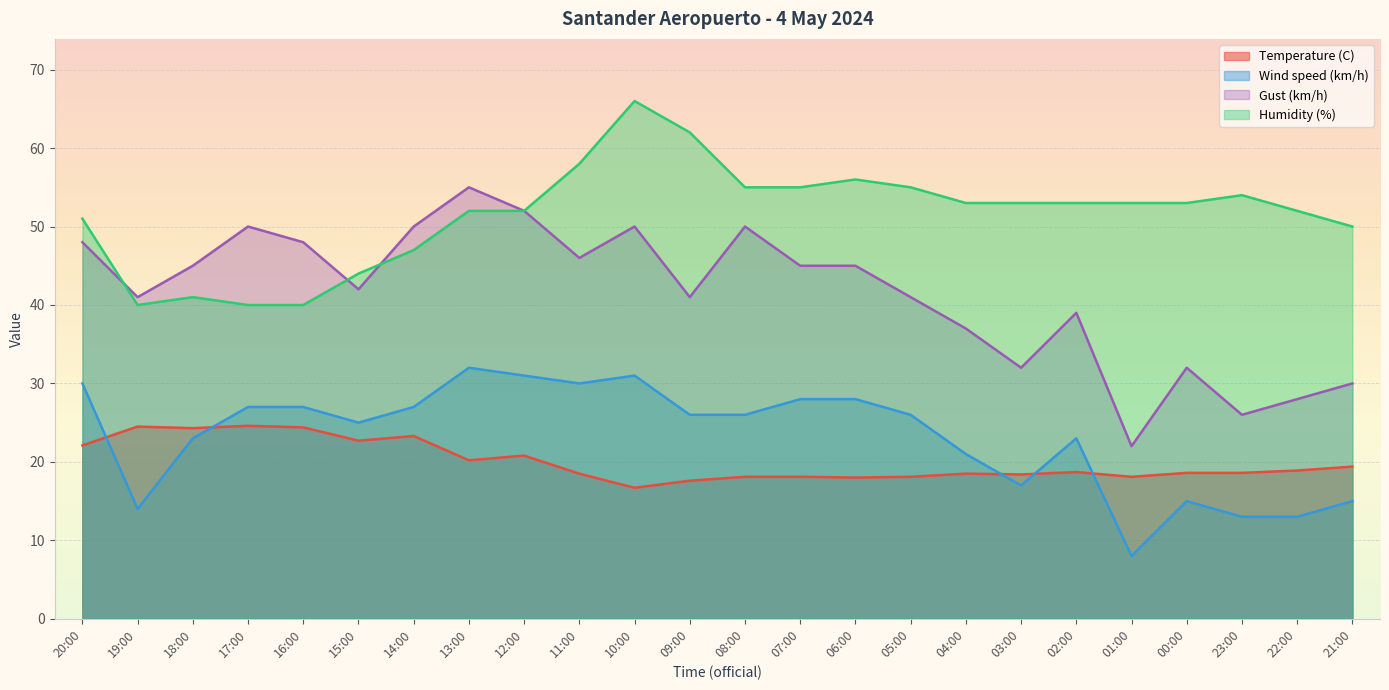

Count the number of data series in this chart.

4